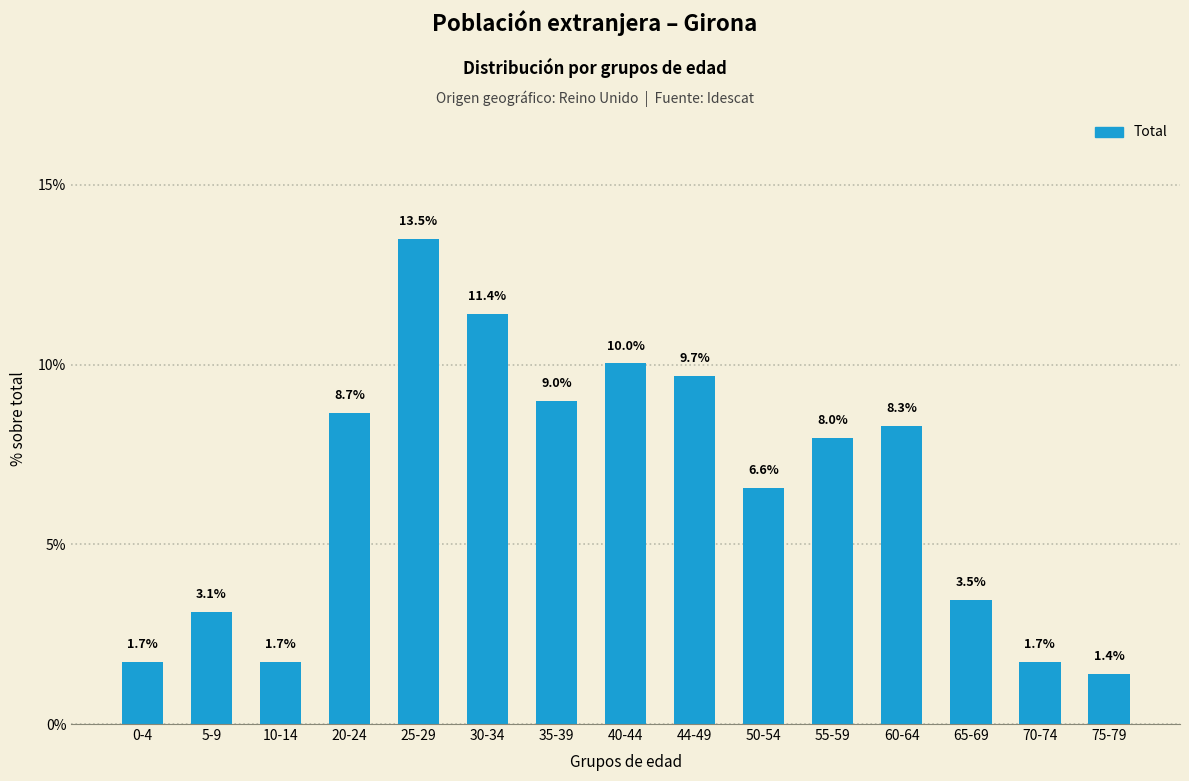

Reading left to right, transcribe all the data shown in this chart.

0-4=1.7	5-9=3.1	10-14=1.7	20-24=8.7	25-29=13.5	30-34=11.4	35-39=9.0	40-44=10.0	44-49=9.7	50-54=6.6	55-59=8.0	60-64=8.3	65-69=3.5	70-74=1.7	75-79=1.4